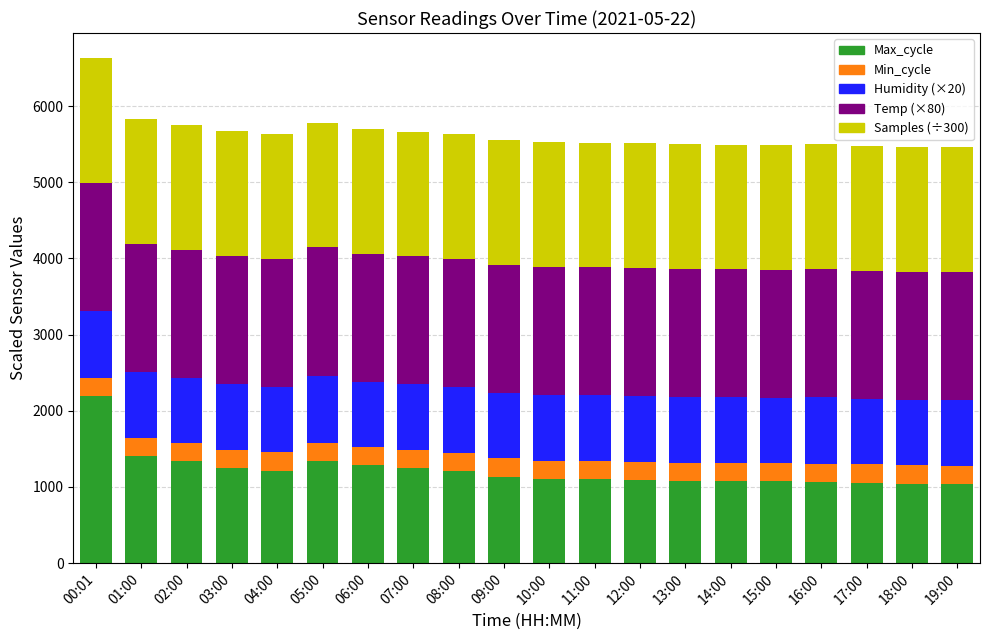

What is the total value across all series at 05:00?

5782.1